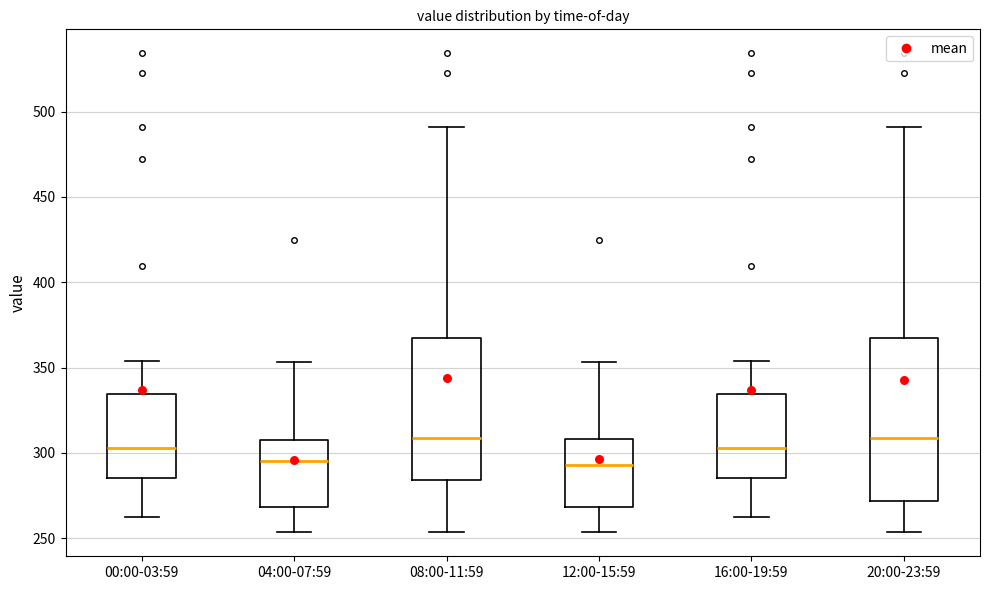

Which box is the tallest, from its lower edge to its upper edge?

20:00-23:59